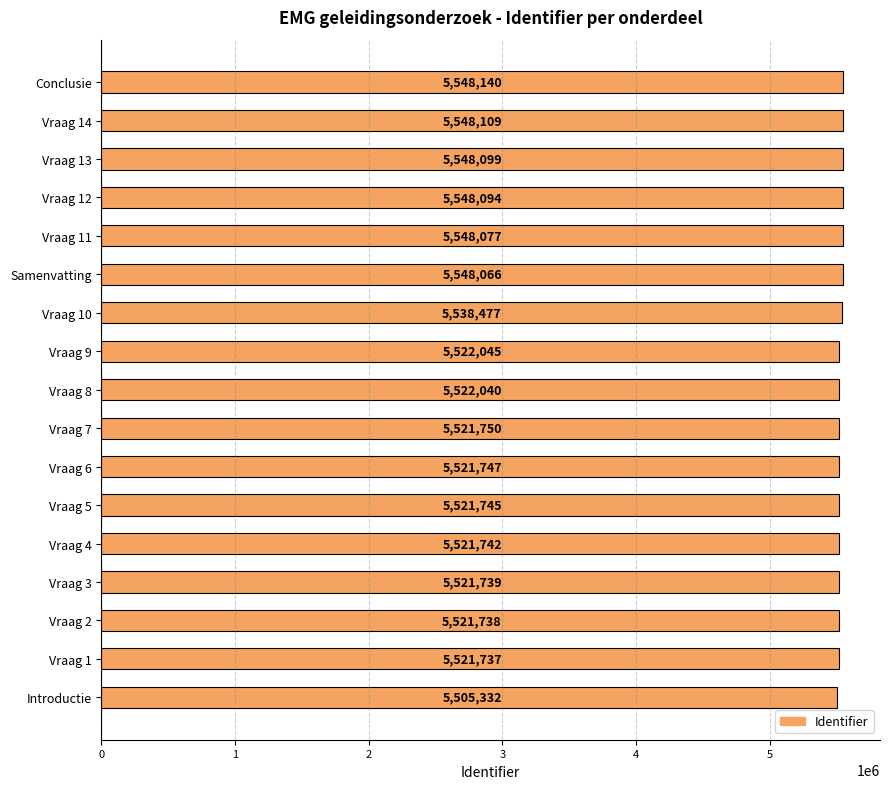

Reading top to bottom, list all the values displayed in this chart.

Conclusie=5548140	Vraag 14=5548109	Vraag 13=5548099	Vraag 12=5548094	Vraag 11=5548077	Samenvatting=5548066	Vraag 10=5538477	Vraag 9=5522045	Vraag 8=5522040	Vraag 7=5521750	Vraag 6=5521747	Vraag 5=5521745	Vraag 4=5521742	Vraag 3=5521739	Vraag 2=5521738	Vraag 1=5521737	Introductie=5505332